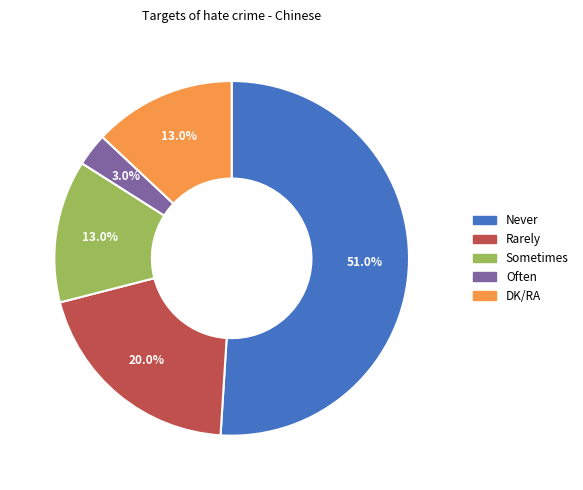

Is there any slice that represents more than half of the pie?

Yes